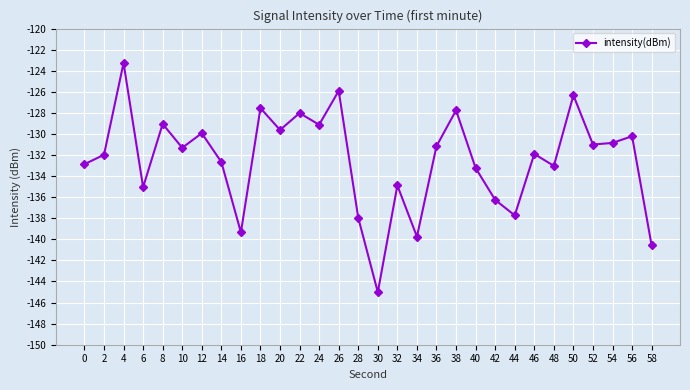

True or false: the data shows -131.0 at 52.

True